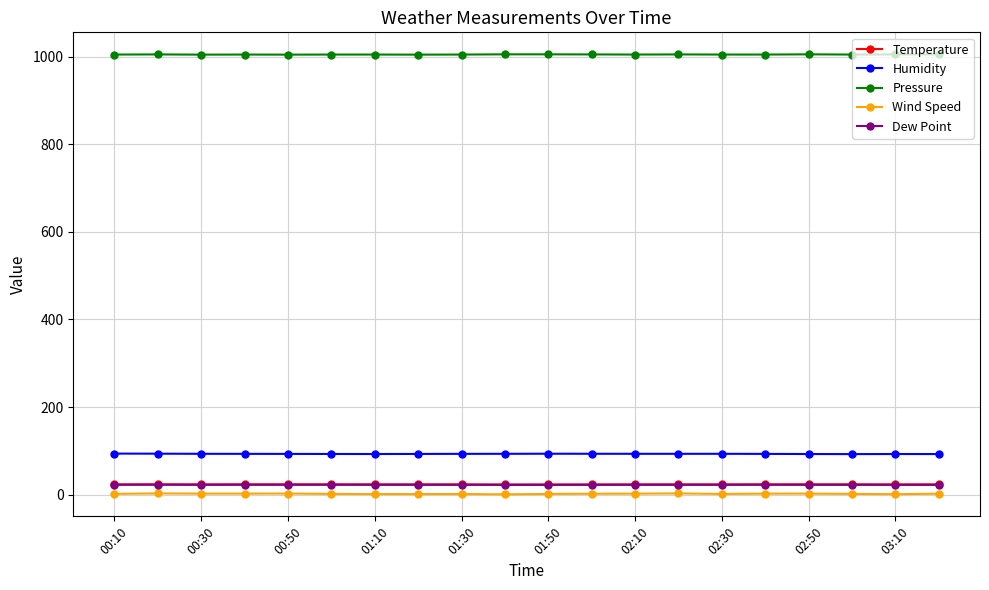

Which series has the largest range (max minus min)?

Wind Speed